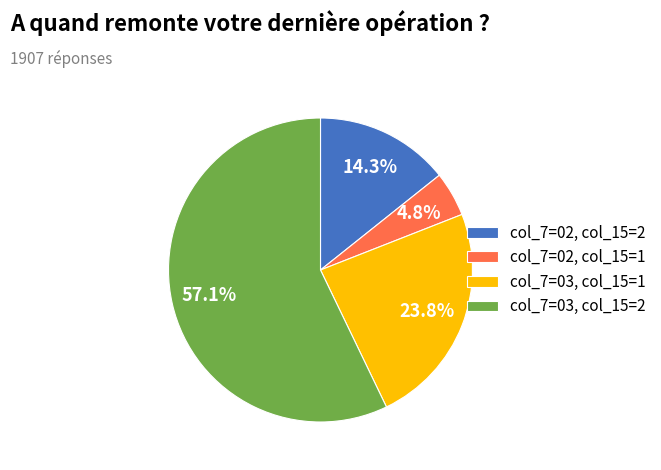

Combined, do col_7=03, col_15=2 and col_7=02, col_15=2 account for over 50%?

Yes